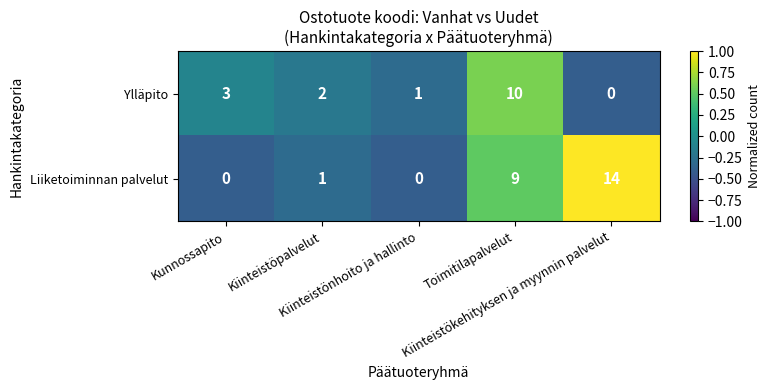

How many Ylläpito values are between 1 and 3?

3